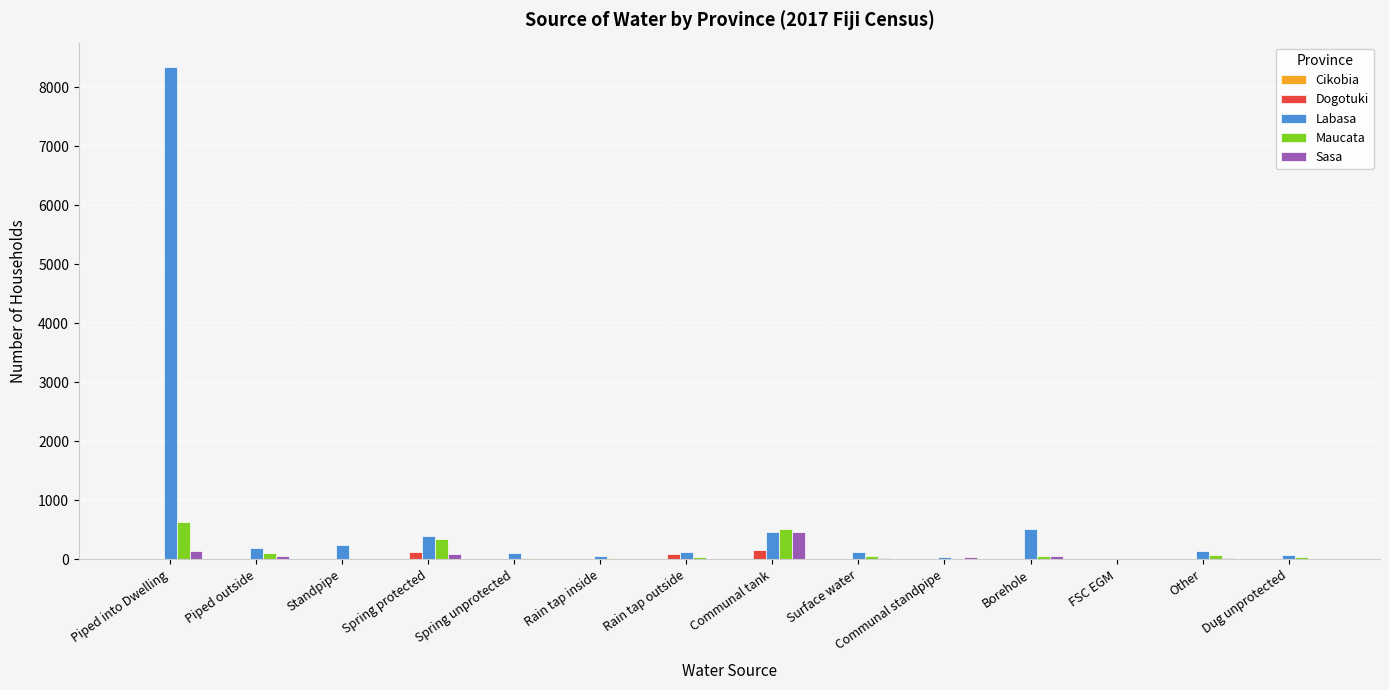

The value of Sasa at Dug unprotected is 286. True or false?

False